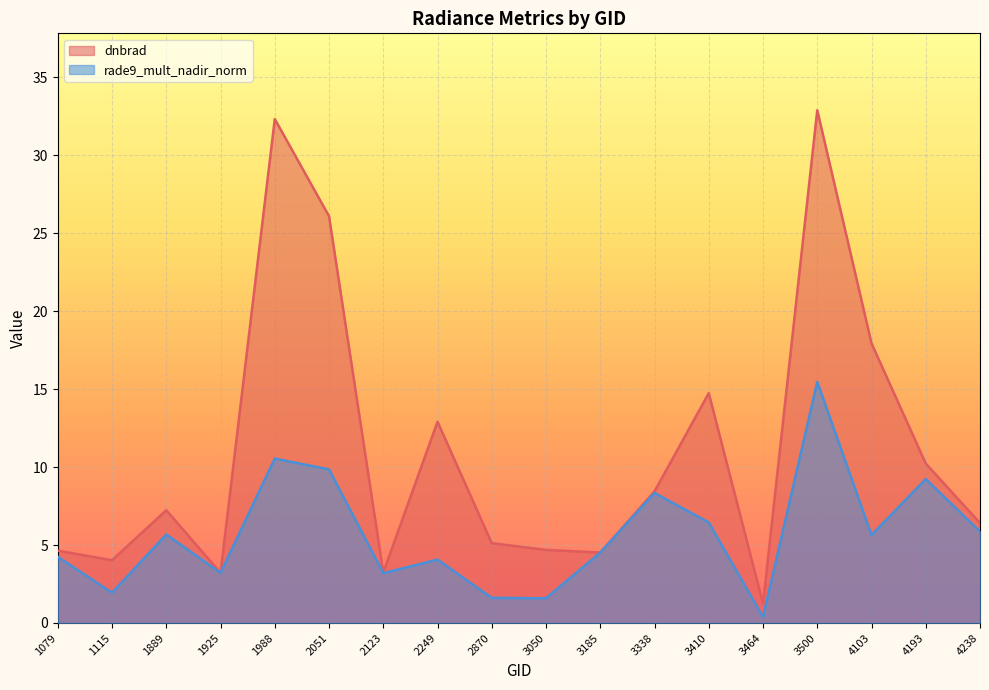

Reading right to left, what are all the values shown in this chart?

dnbrad: 6.4	10.2	17.9	32.9	1.2	14.7	8.4	4.5	4.7	5.1	12.9	3.2	26.1	32.3	3.2	7.2	4.0	4.6
rade9_mult_nadir_norm: 5.9	9.2	5.6	15.5	0.4	6.4	8.3	4.5	1.6	1.6	4.1	3.2	9.8	10.5	3.2	5.7	1.9	4.2